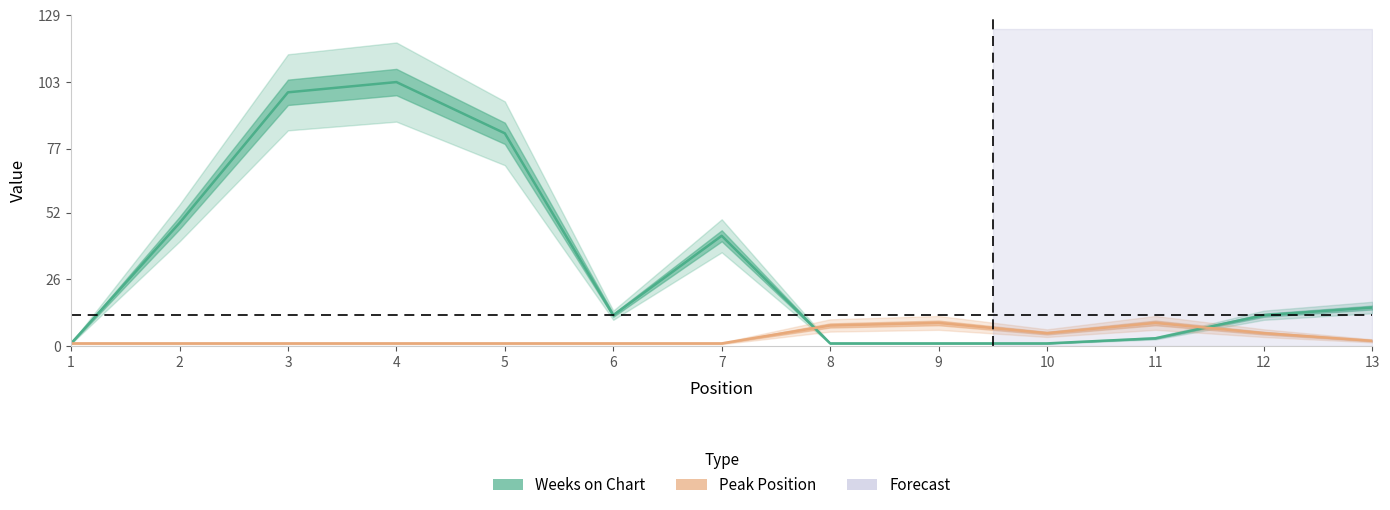

Reading right to left, what are all the values shown in this chart?

Weeks on Chart: 13=15	12=12	11=3	10=1	9=1	8=1	7=43	6=12	5=83	4=103	3=99	2=48	1=1
Peak Position: 13=2	12=5	11=9	10=5	9=9	8=8	7=1	6=1	5=1	4=1	3=1	2=1	1=1